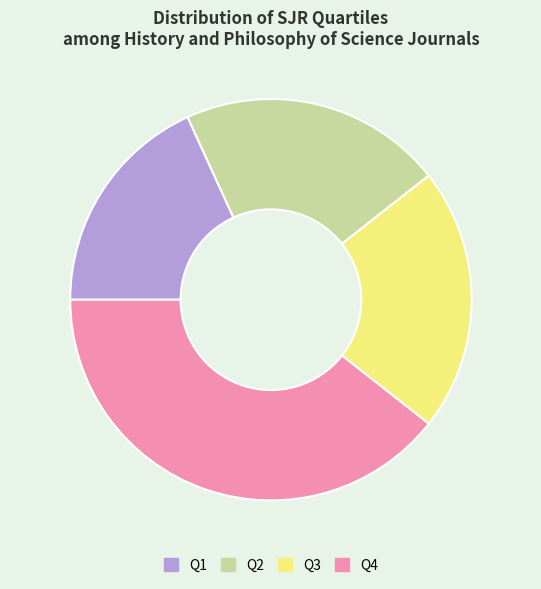

Does any single category account for the majority?

No